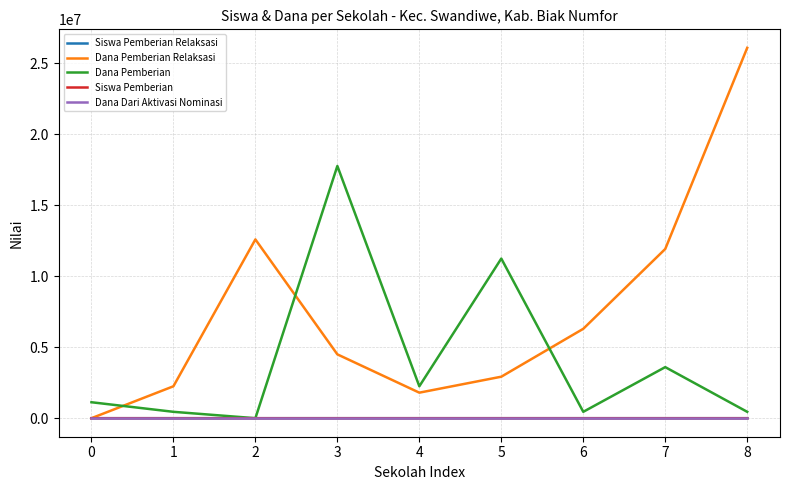

The value of Dana Pemberian Relaksasi at 0 is 0. True or false?

True